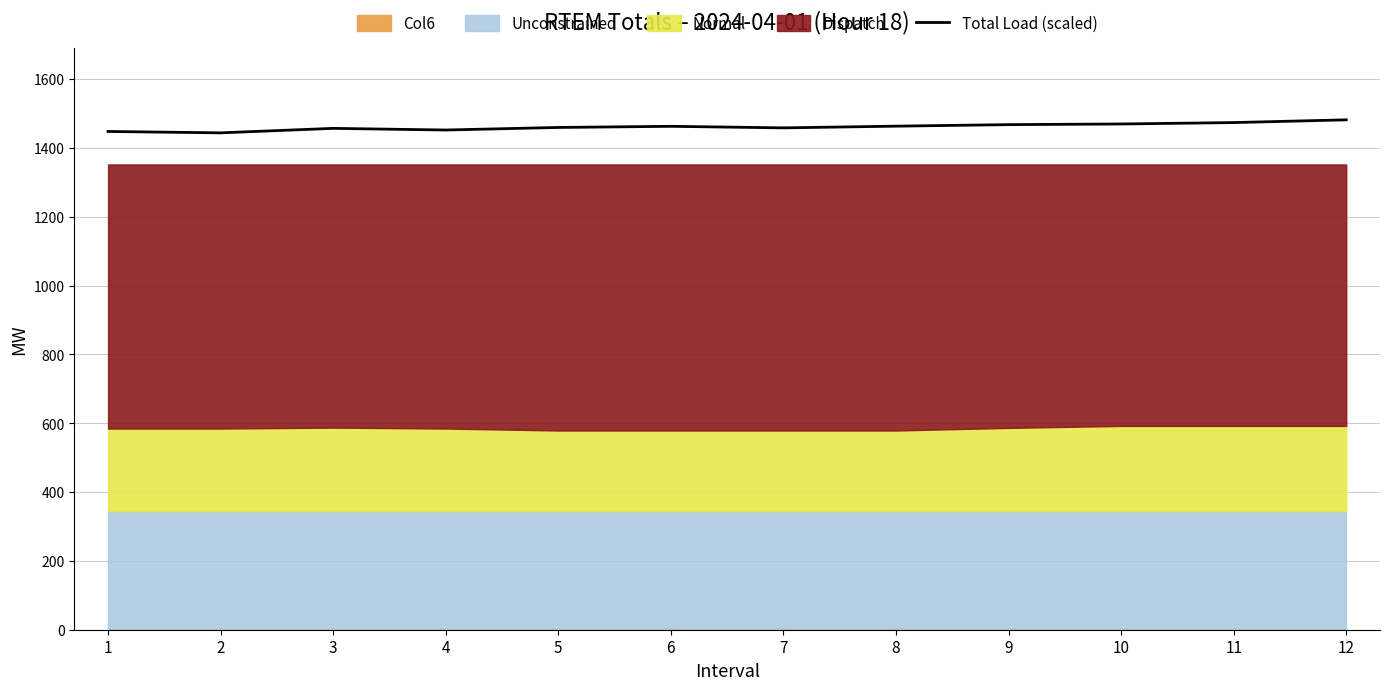

What is the average value?

1461.4